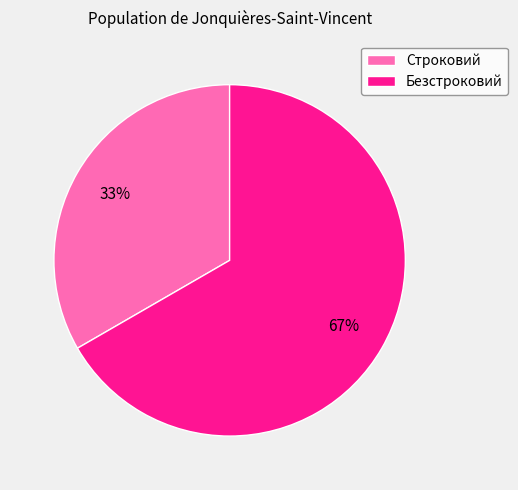

True or false: Безстроковий accounts for 73% of the total.

False